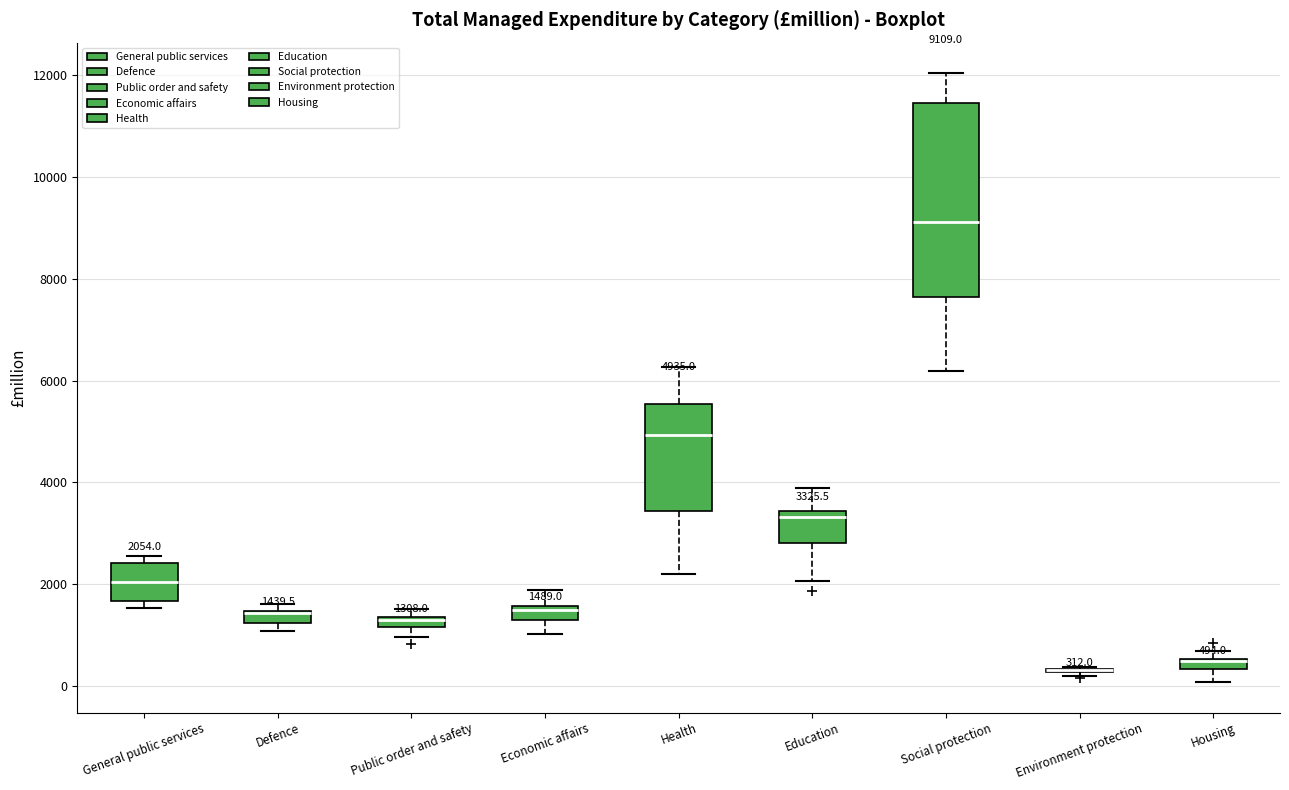

Which box is the tallest, from its lower edge to its upper edge?

Social protection